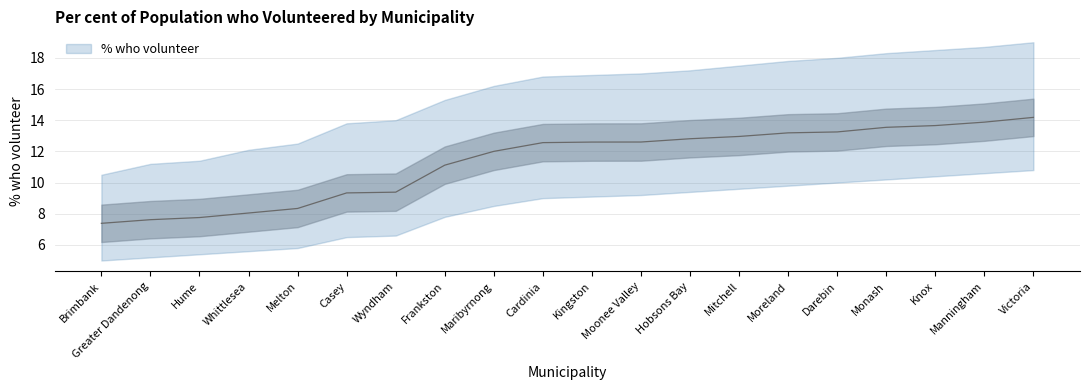

What position from the right is Greater Dandenong?

19